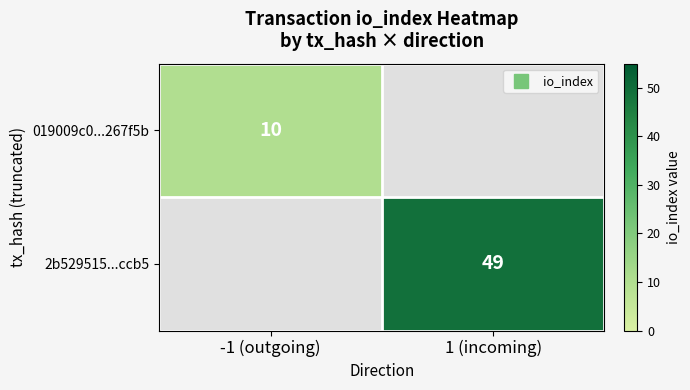

What is the greatest value displayed?

49.0